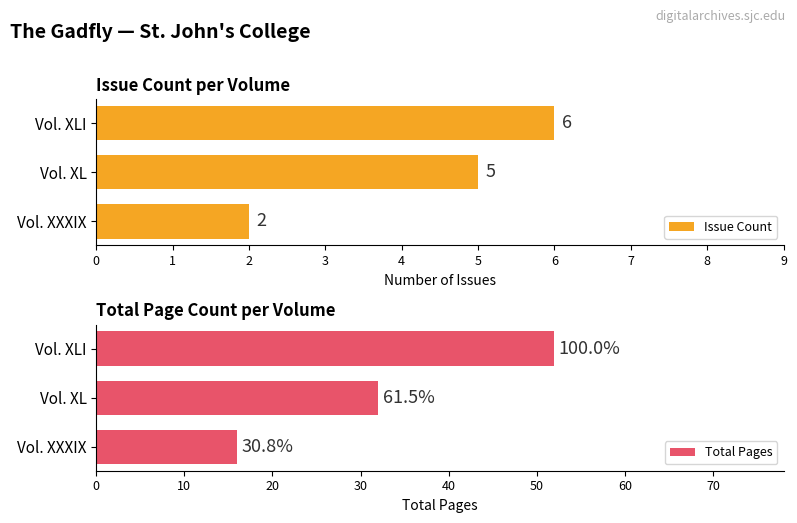

What is the maximum value for Total Pages?

52